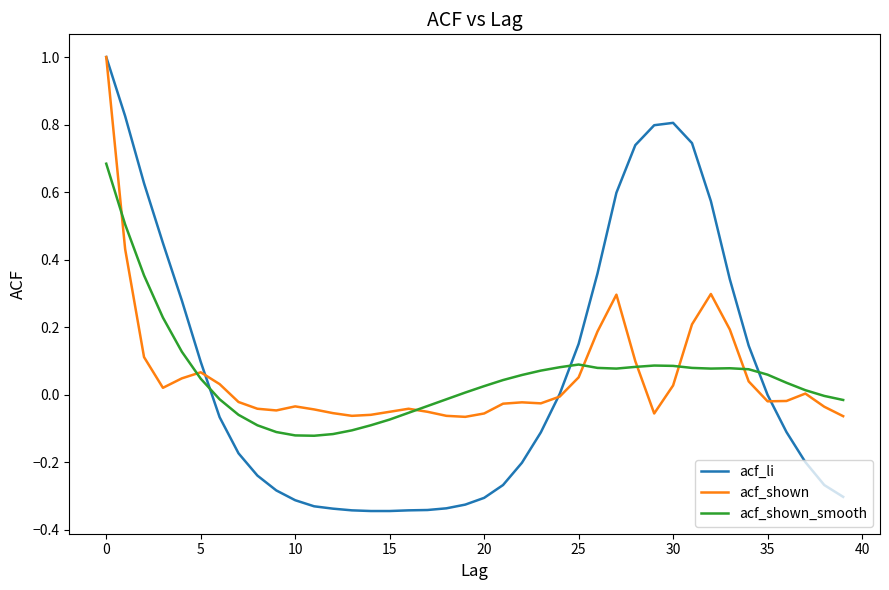

Which series has the widest spread of values?

acf_li